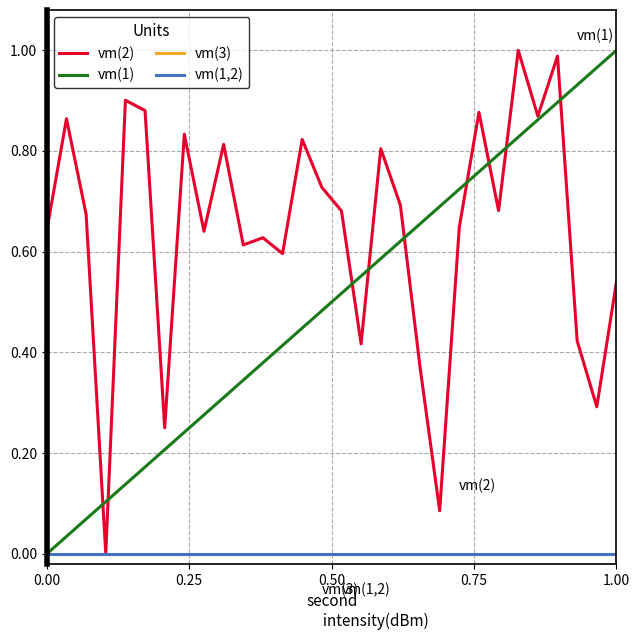

Is this an area chart (filled region under the line)?

No